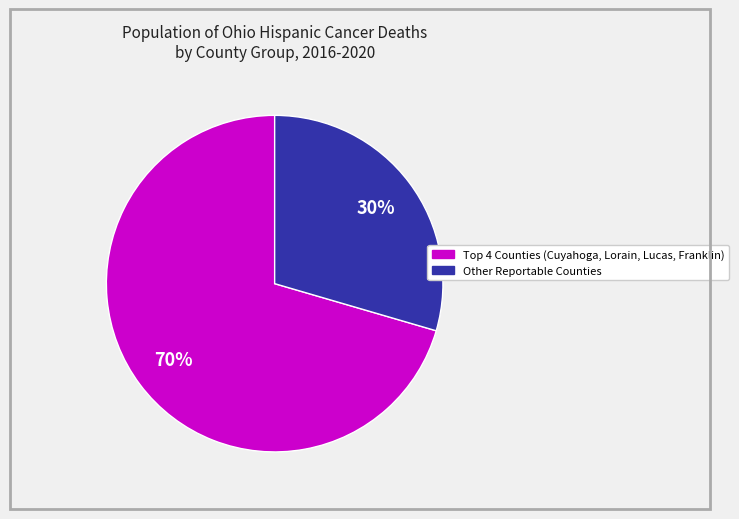

Is there a majority slice in this chart?

Yes